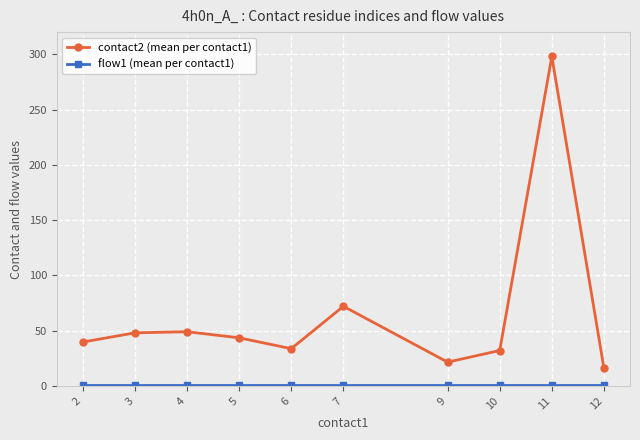

At which category is the sum across all series the highest?

11